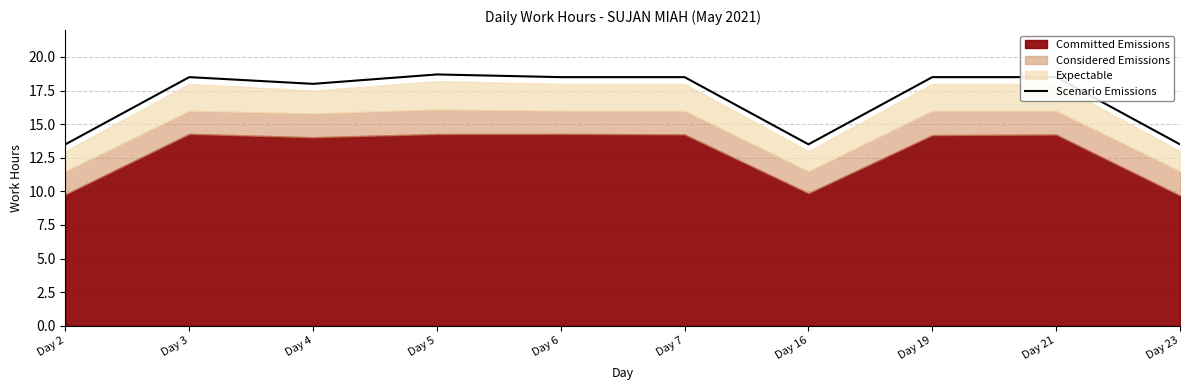

At which category does the data reach its first local peak?

Day 3